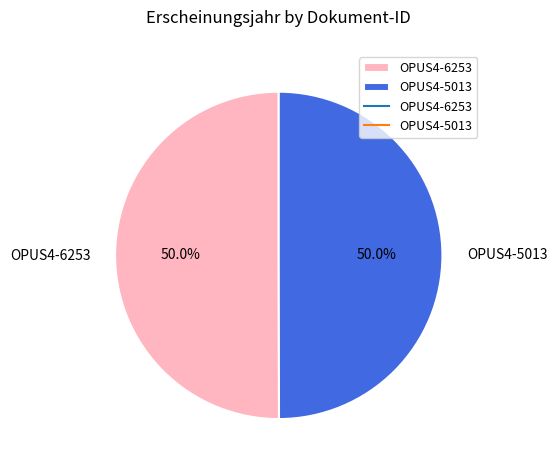

How many segments does this pie chart have?

2